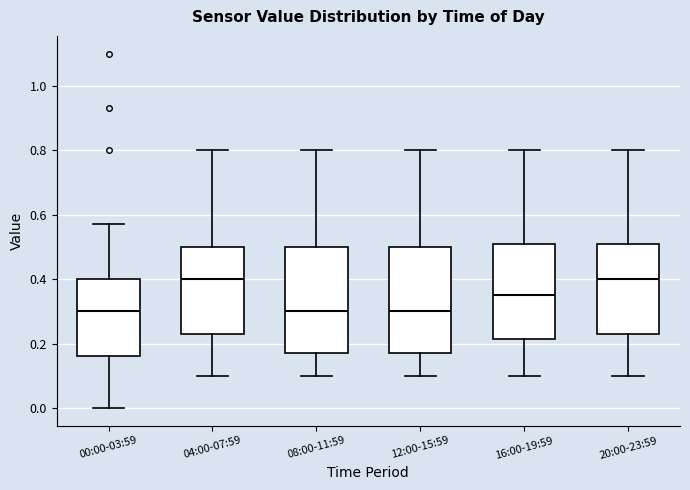

Reading left to right, transcribe this box plot: for each box, give where its median line is, the range the box spans, and where its two whiskers end, as read against the y-axis. The values are not printed on the chart, so give them approximately, as read against the axis.

00:00-03:59: median 0.30, box 0.16 to 0.40, whiskers 0.00 to 0.58
04:00-07:59: median 0.40, box 0.24 to 0.50, whiskers 0.10 to 0.80
08:00-11:59: median 0.30, box 0.18 to 0.50, whiskers 0.10 to 0.80
12:00-15:59: median 0.30, box 0.18 to 0.50, whiskers 0.10 to 0.80
16:00-19:59: median 0.36, box 0.22 to 0.50, whiskers 0.10 to 0.80
20:00-23:59: median 0.40, box 0.24 to 0.50, whiskers 0.10 to 0.80